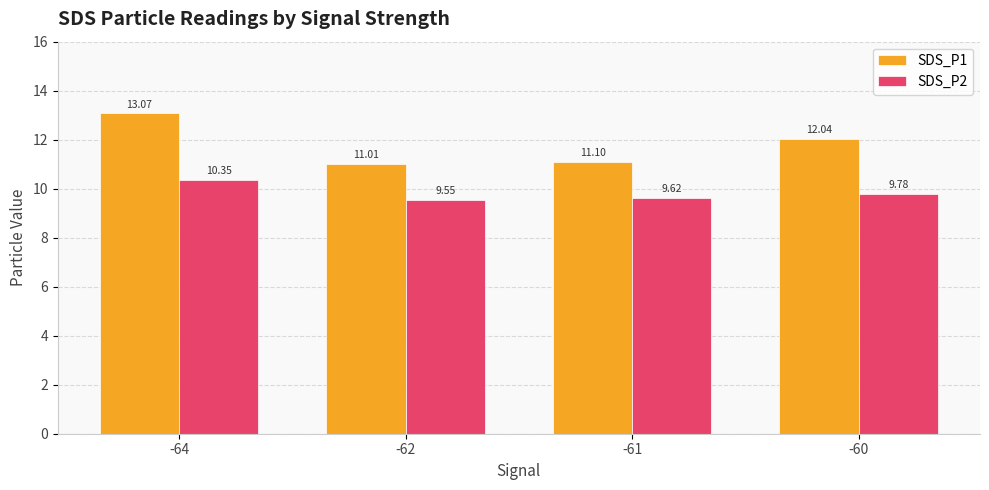

What is the approximate value of SDS_P1 at -61?

11.1